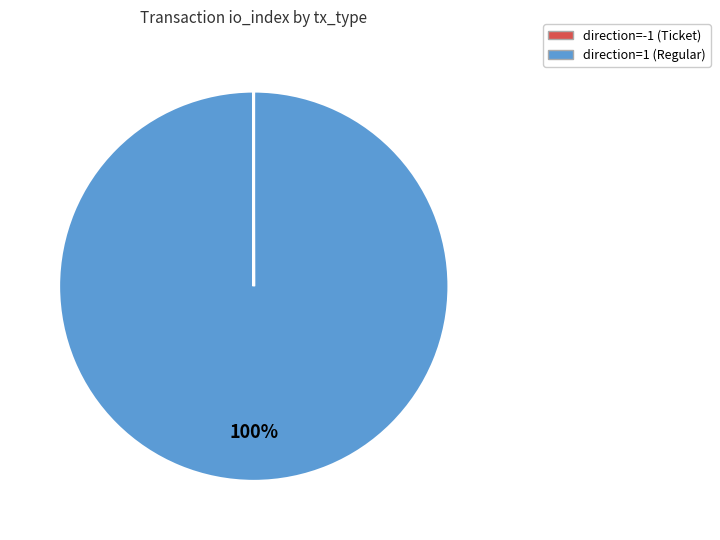

Is it true that direction=1 (Regular) is 90% of the pie?

False